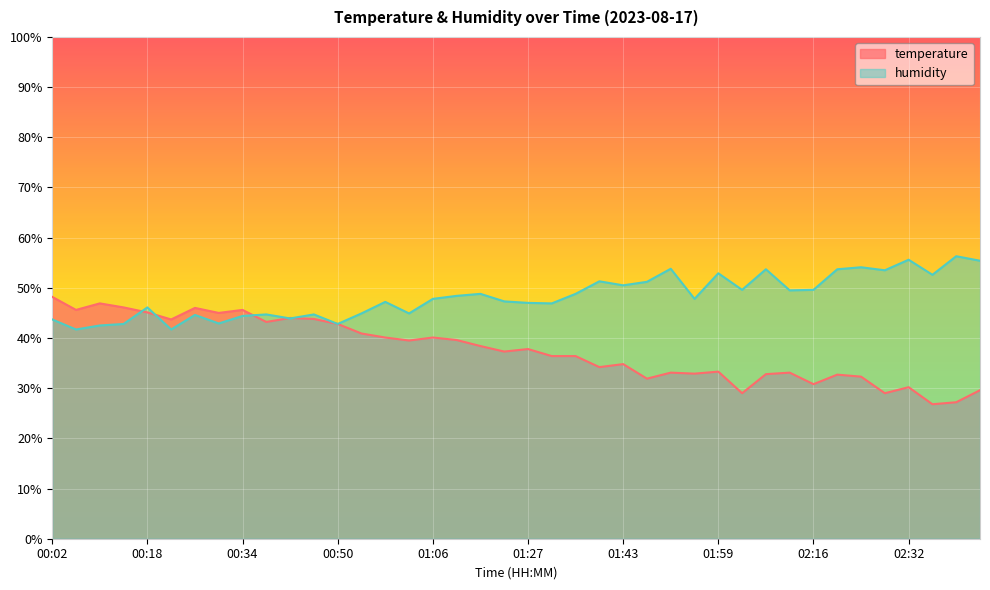

Which series has the largest total across all categories?

humidity